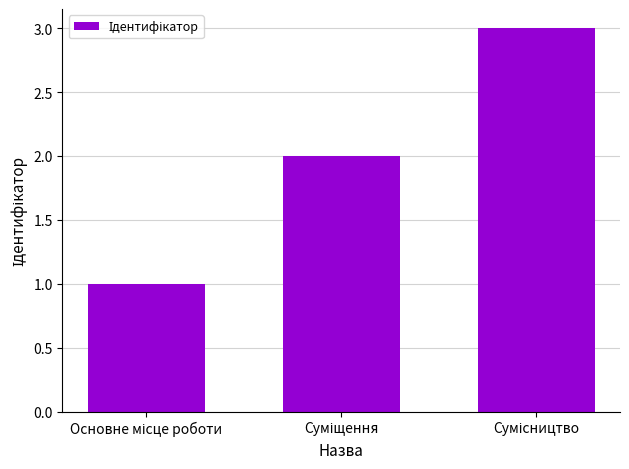

What is the sum of all values?

6